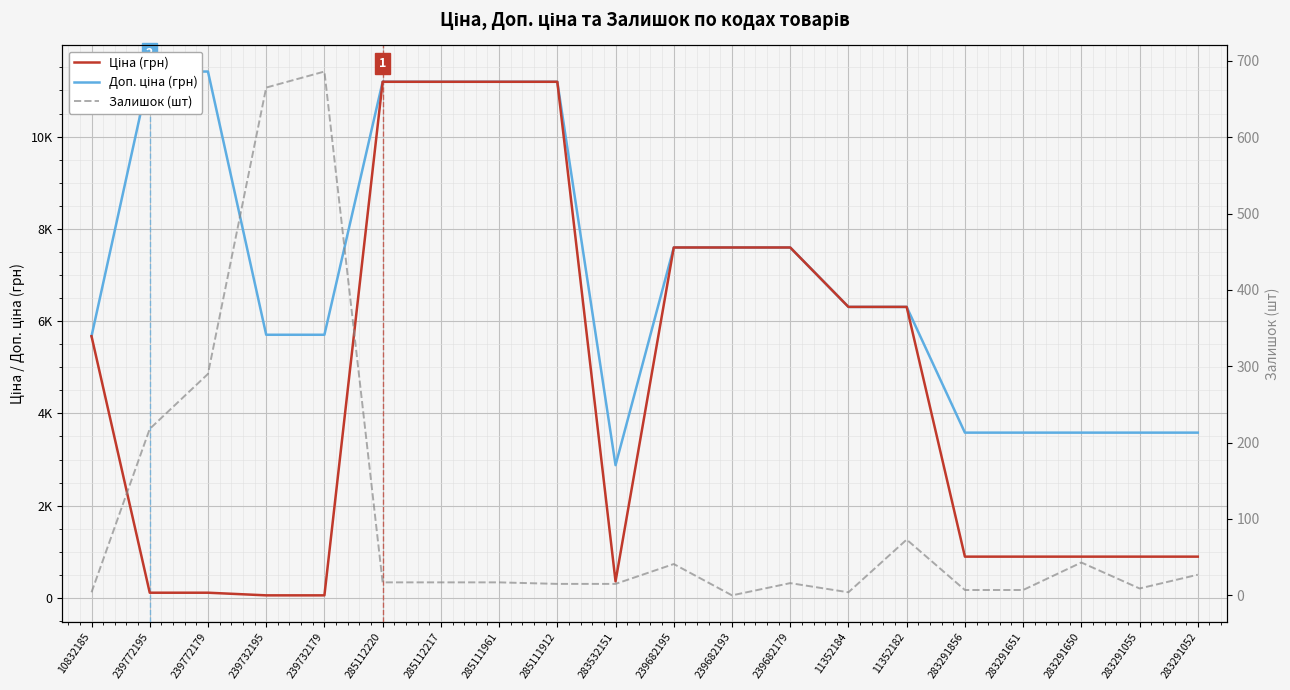

Which series has the largest total across all categories?

Доп. ціна (грн)